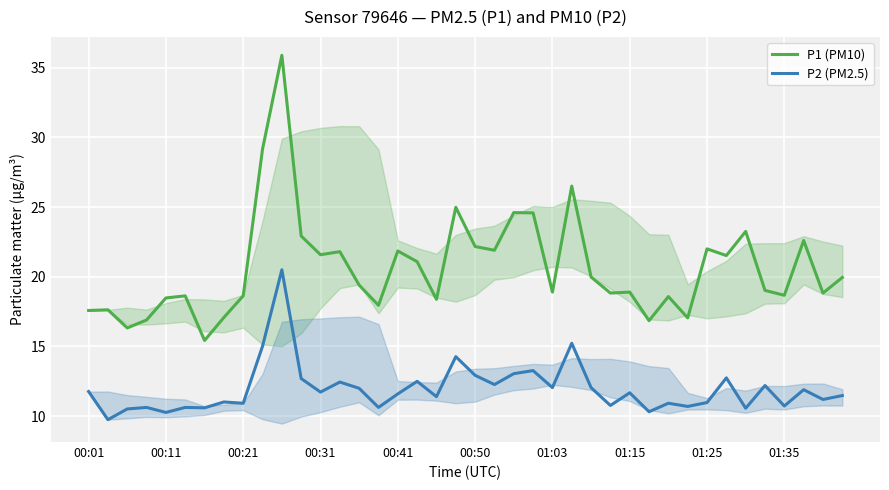

The P1 (PM10) series shows 31.9 at 34. True or false?

False